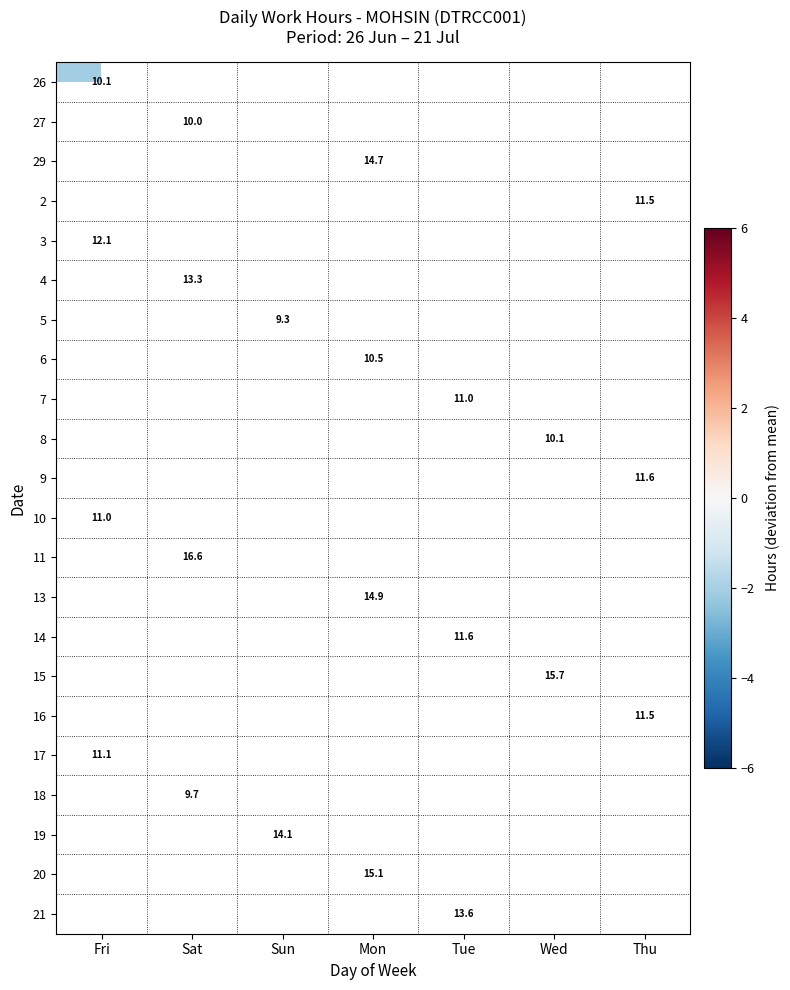

Is the value of 17 at Fri greater than the value of 16 at Thu?

No